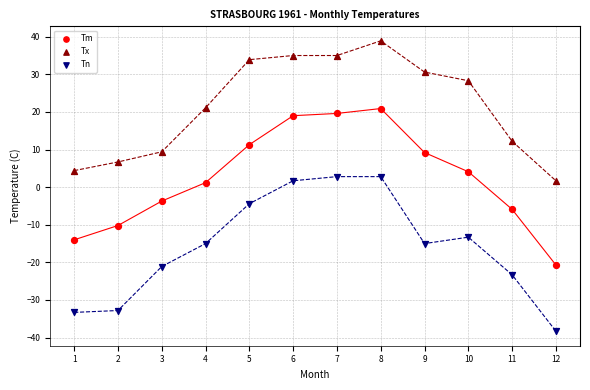

Which series contains the lowest Y value?

Tn